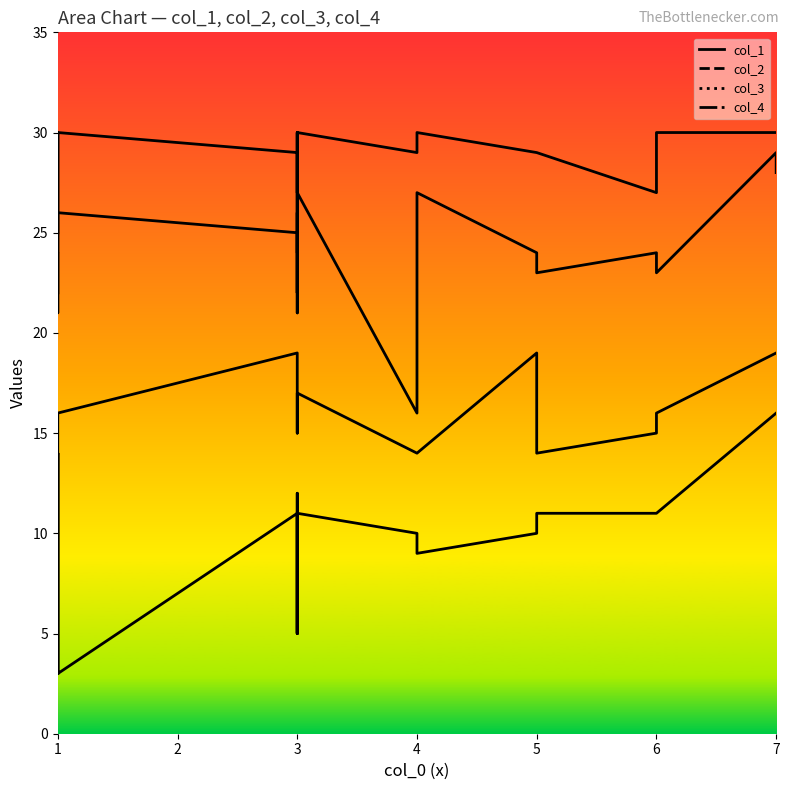

What is the maximum value shown in the chart?

30